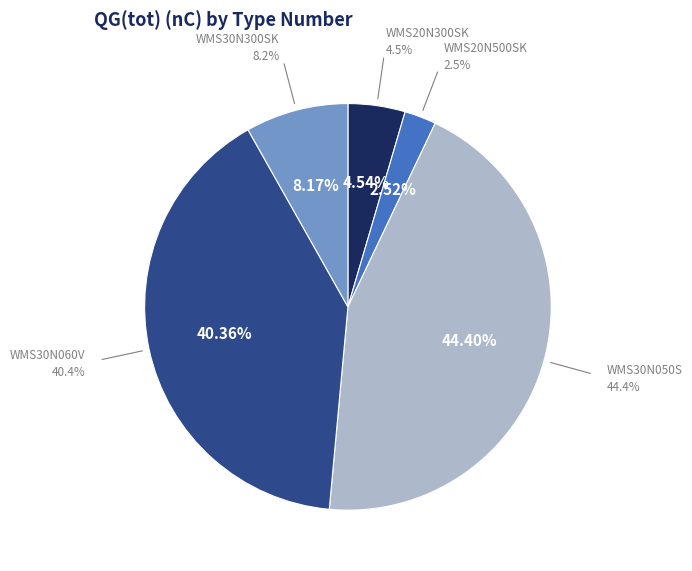

Is WMS30N050S the majority of the pie?

No